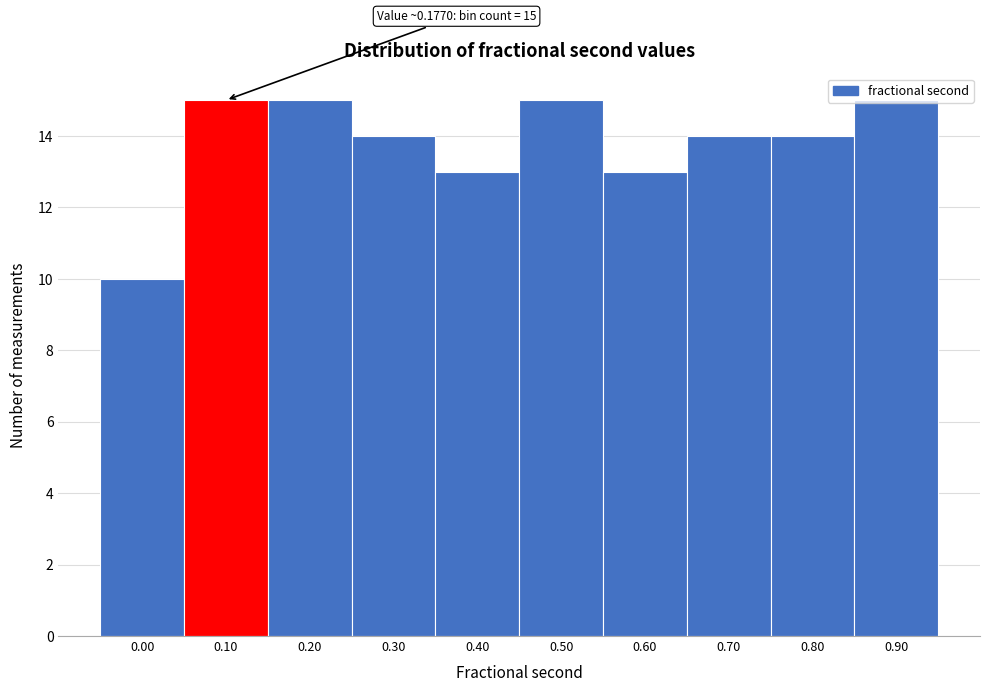

What is the sum of all values?

138